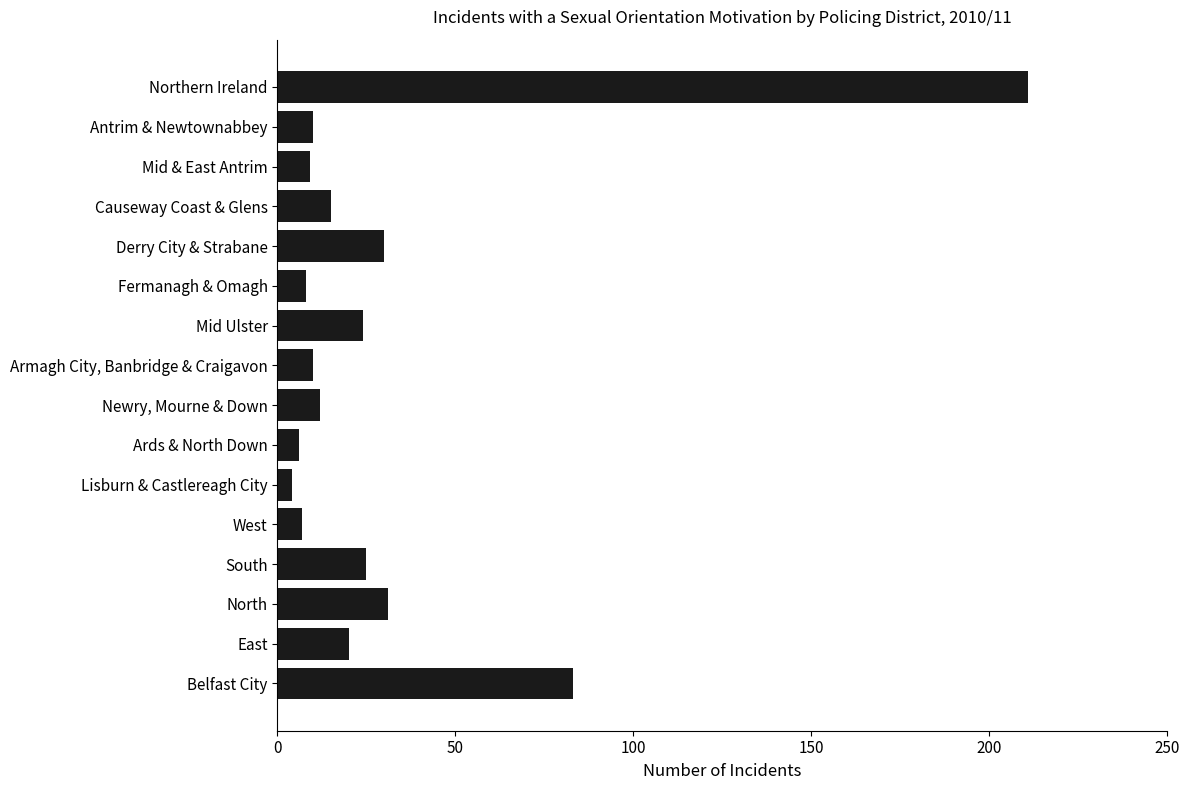

The value at West is 7. True or false?

True